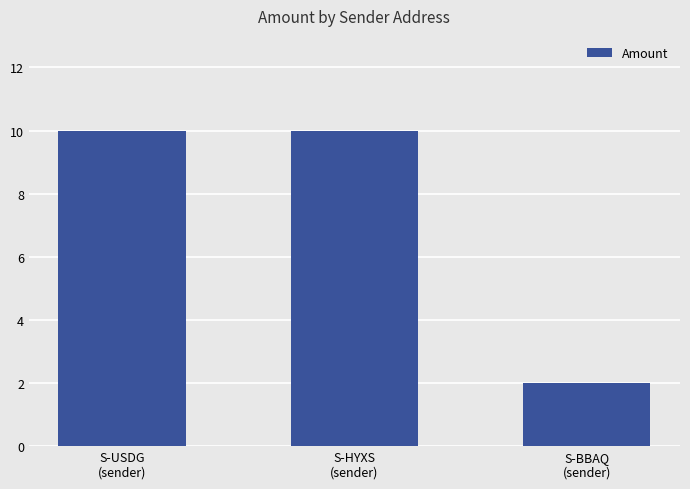

How many data points does each series have?

3